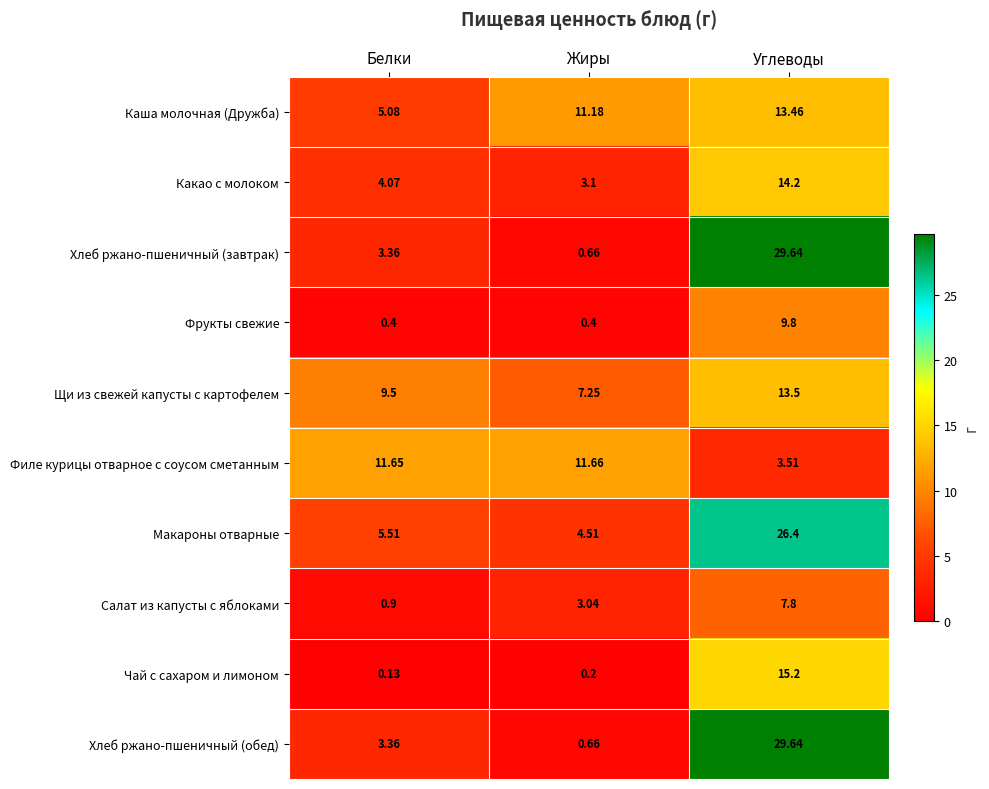

At which label does Какао с молоком first exceed 4?

Белки